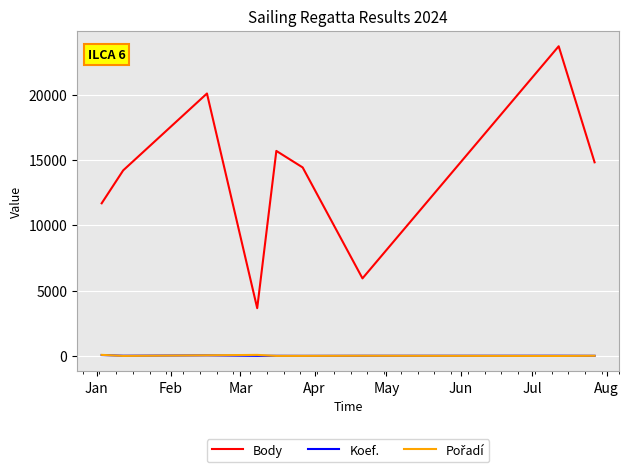

Which series has the widest spread of values?

Body